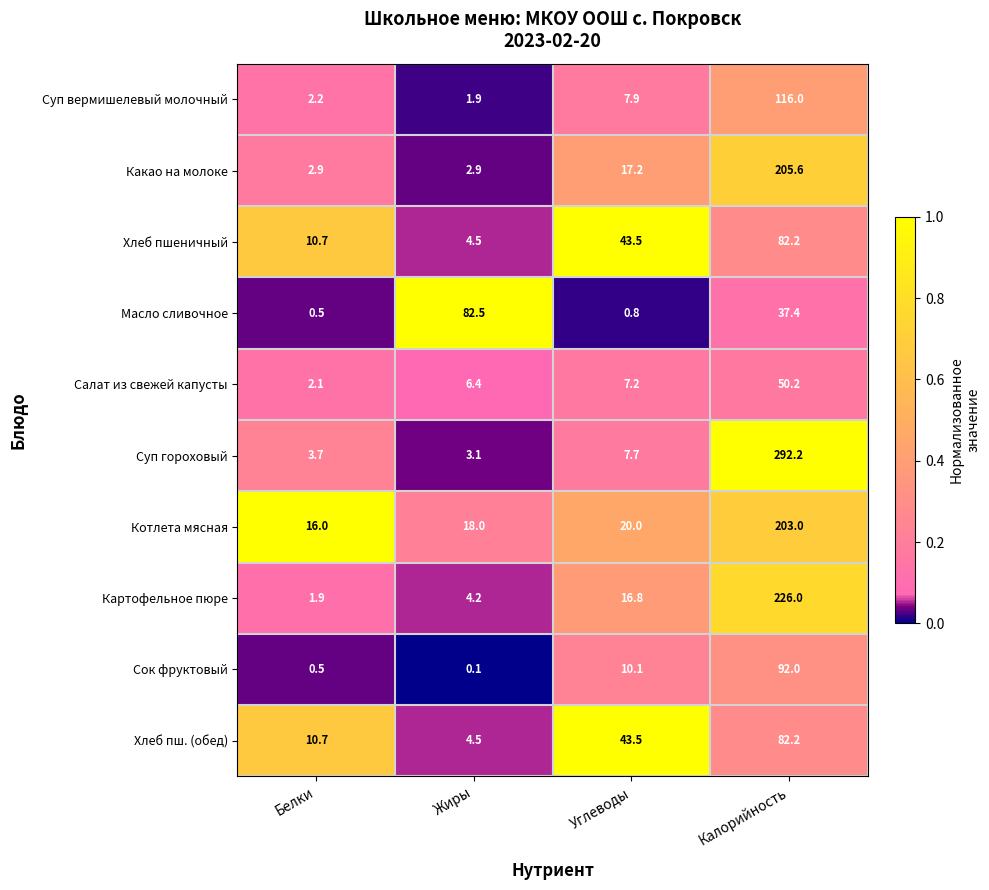

Which category has the highest value in the Хлеб пш. (обед) series?

Калорийность